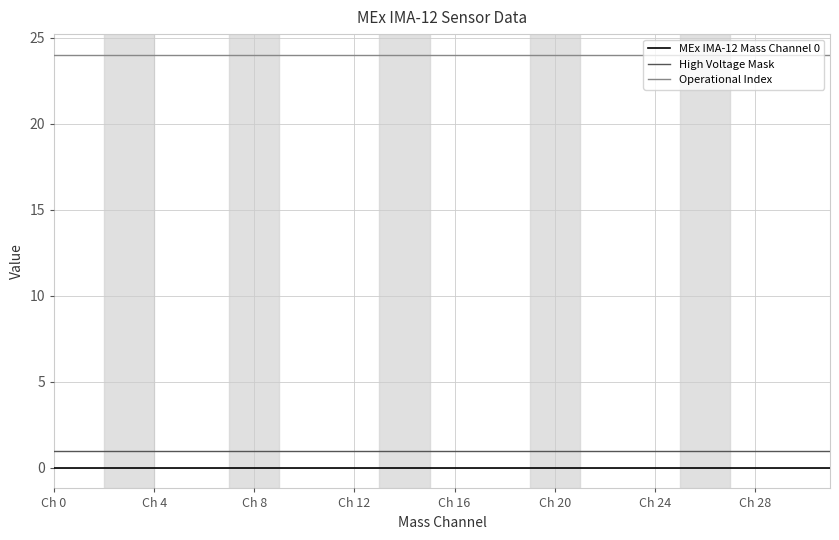

At how many categories does at least one series exceed 5?

32